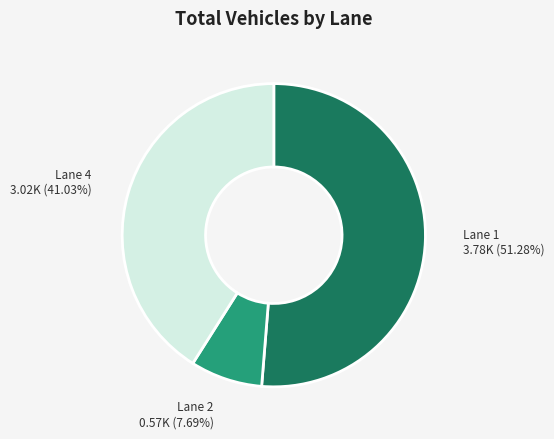

Approximately how many times larger is the value at Lane 1 compared to Lane 2?

6.7